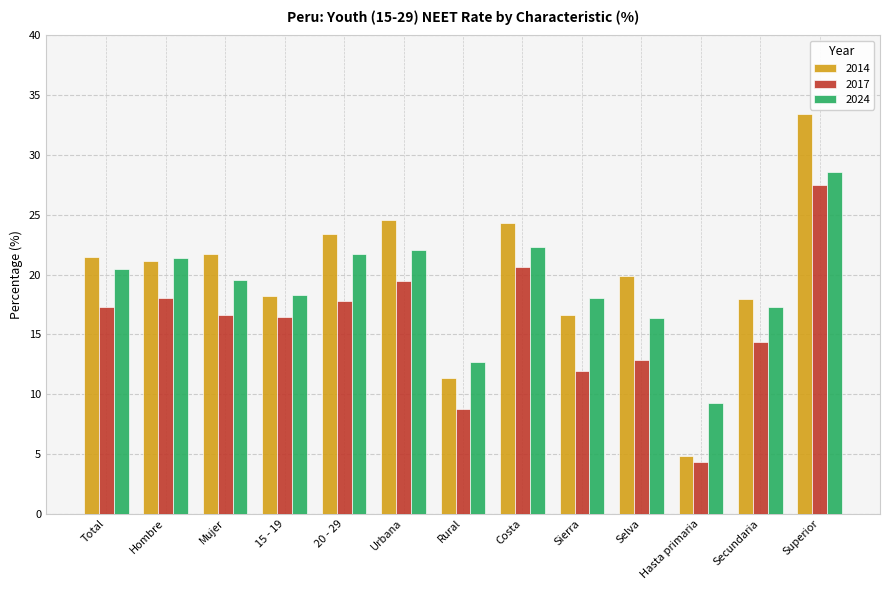

The value of 2014 at Selva is 7.0. True or false?

False